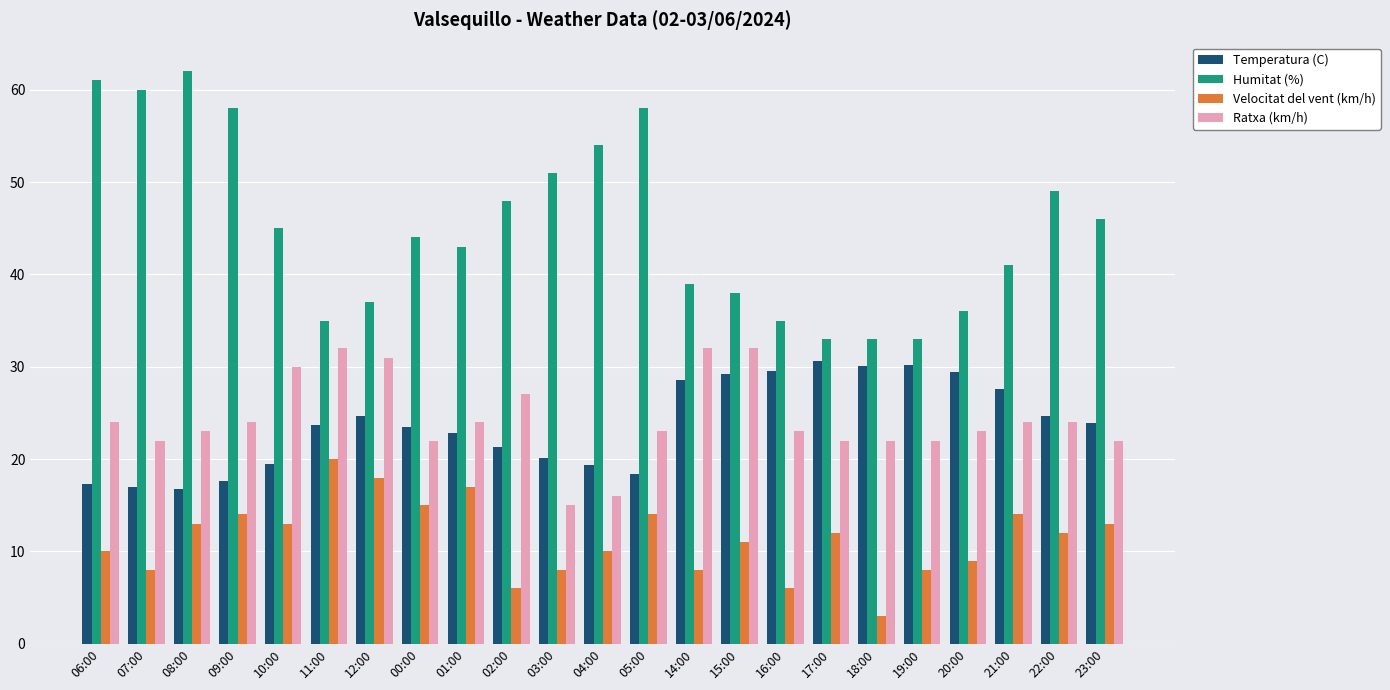

Count the number of data series in this chart.

4